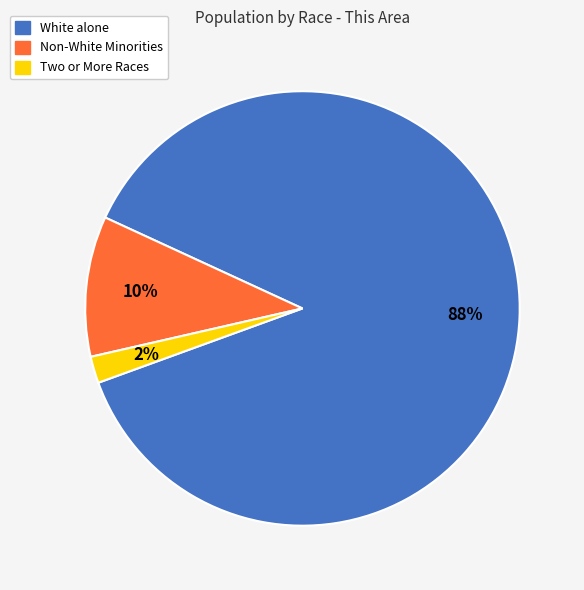

Which category accounts for the majority?

White alone